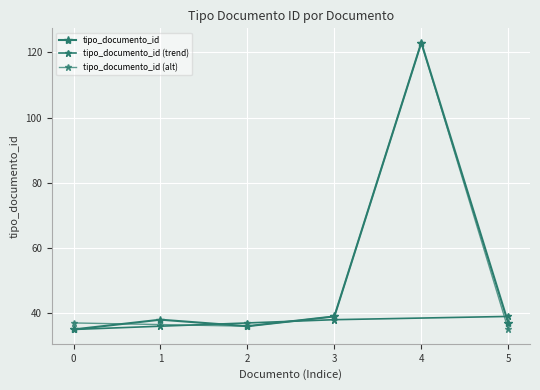

How many data points are less than 38?

3